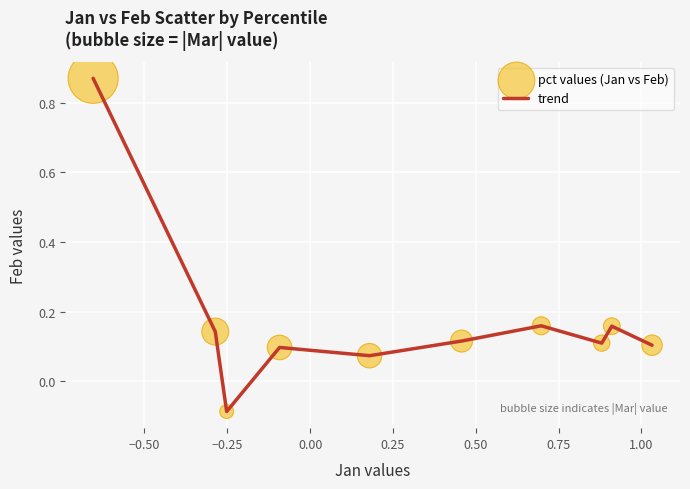

What is the difference between the maximum and minimum values?

1.0